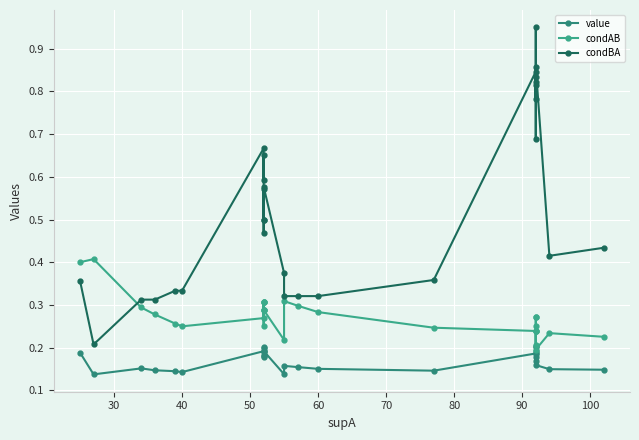

The condBA series shows 0.6 at 15. True or false?

False